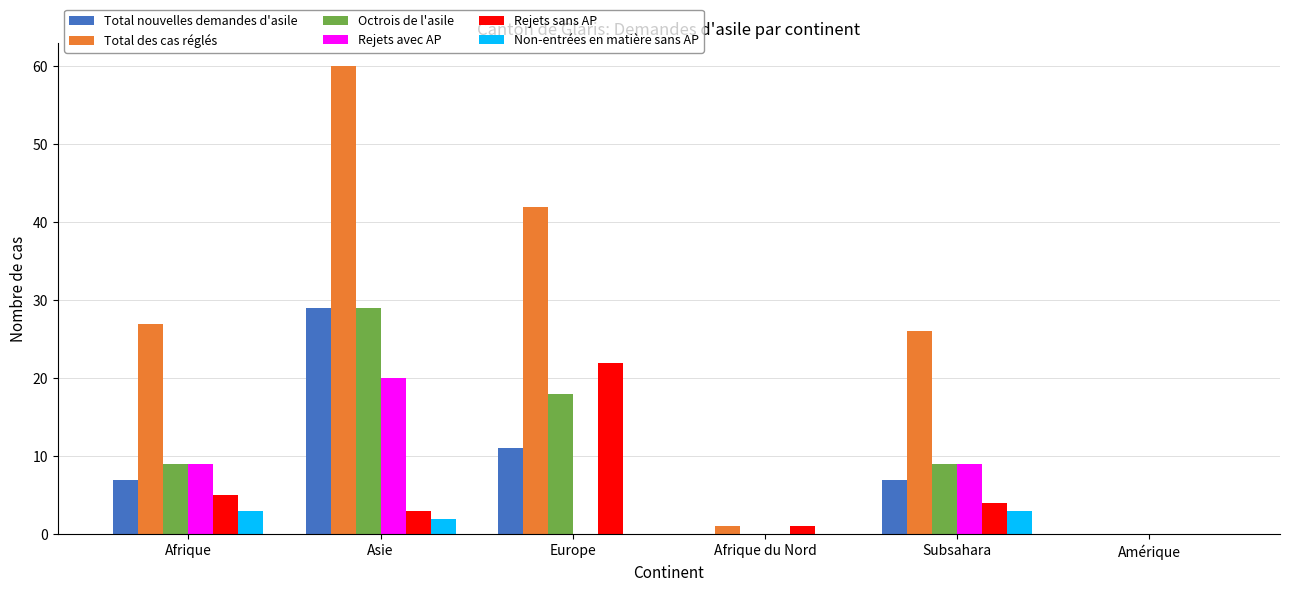

Reading right to left, what are all the values shown in this chart?

Total nouvelles demandes d'asile: Amérique=0	Subsahara=7	Afrique du Nord=0	Europe=11	Asie=29	Afrique=7
Total des cas réglés: Amérique=0	Subsahara=26	Afrique du Nord=1	Europe=42	Asie=60	Afrique=27
Octrois de l'asile: Amérique=0	Subsahara=9	Afrique du Nord=0	Europe=18	Asie=29	Afrique=9
Rejets avec AP: Amérique=0	Subsahara=9	Afrique du Nord=0	Europe=0	Asie=20	Afrique=9
Rejets sans AP: Amérique=0	Subsahara=4	Afrique du Nord=1	Europe=22	Asie=3	Afrique=5
Non-entrées en matière sans AP: Amérique=0	Subsahara=3	Afrique du Nord=0	Europe=0	Asie=2	Afrique=3